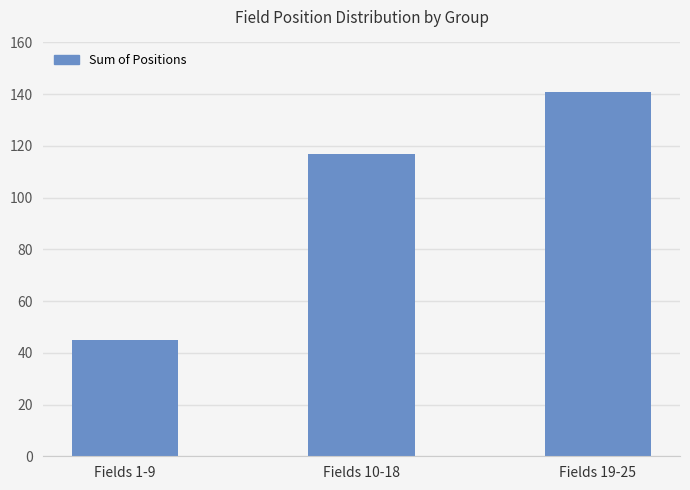

What is the value of the 2nd bar from the left?

117